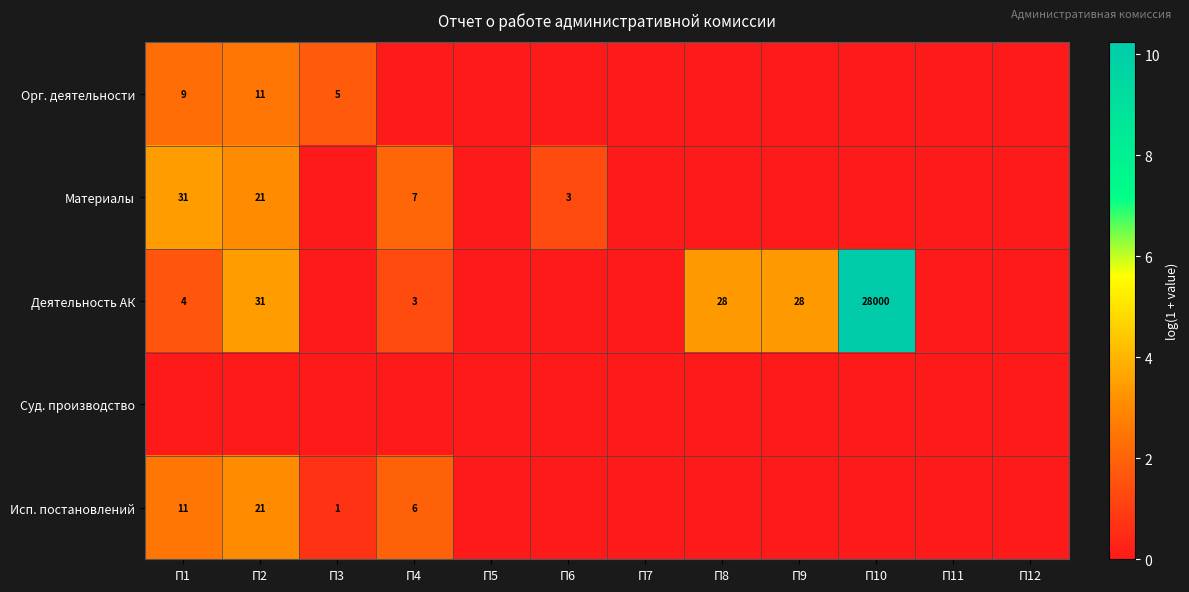

True or false: Деятельность АК has a value of 28 at П8.

True